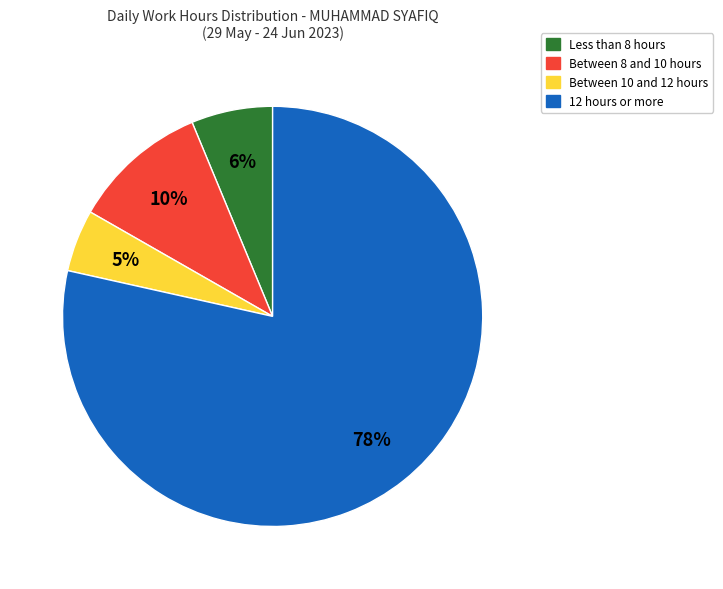

Between Less than 8 hours and 12 hours or more, which is larger?

12 hours or more